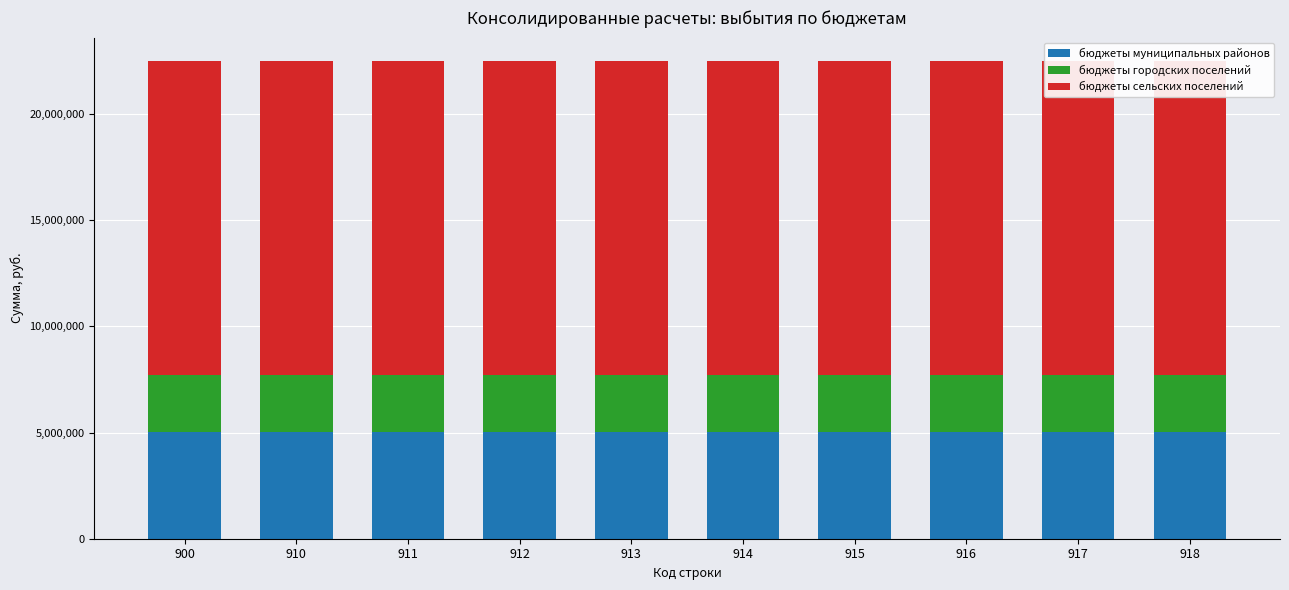

Which series changed the most between 911 and 917?

бюджеты муниципальных районов